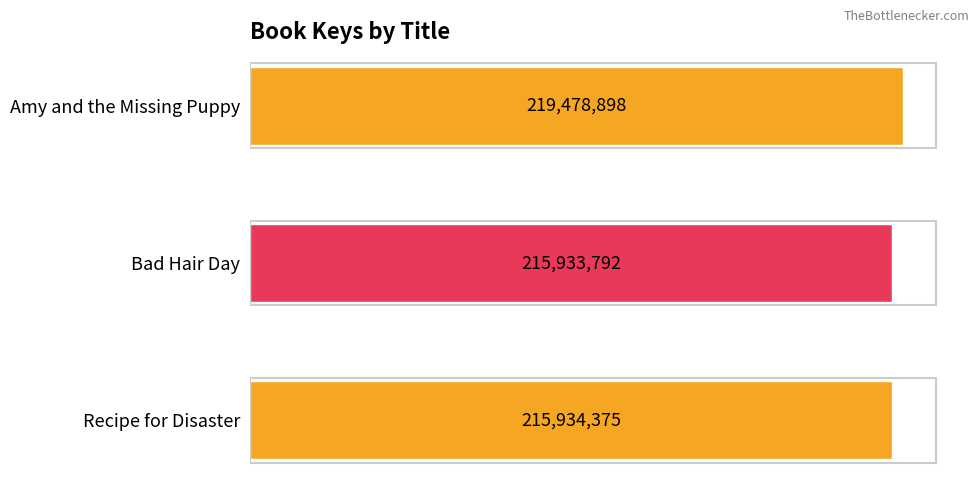

Are the bars horizontal?

Yes